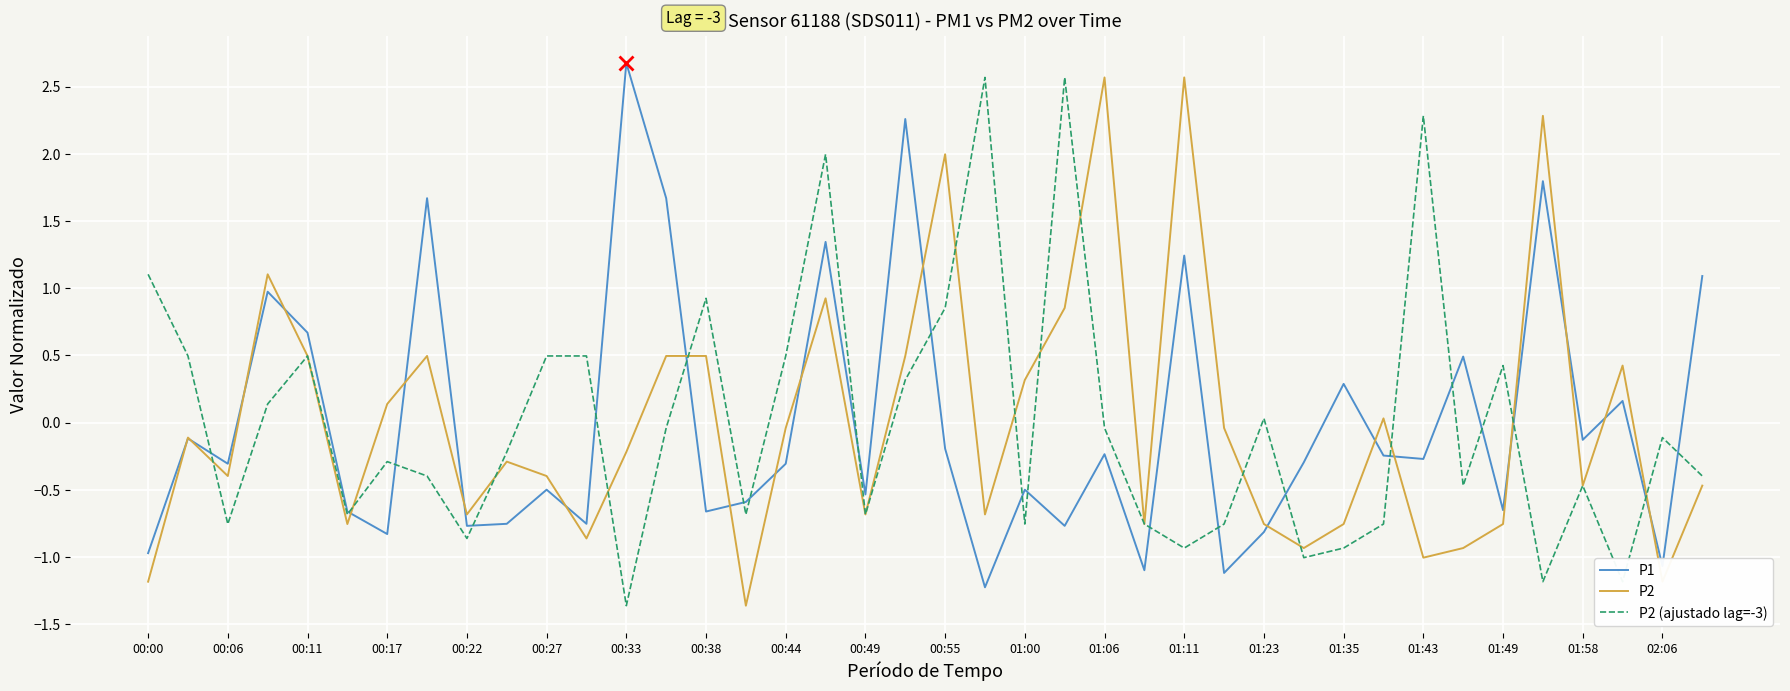

What is the maximum value for P2 (ajustado lag=-3)?

2.6